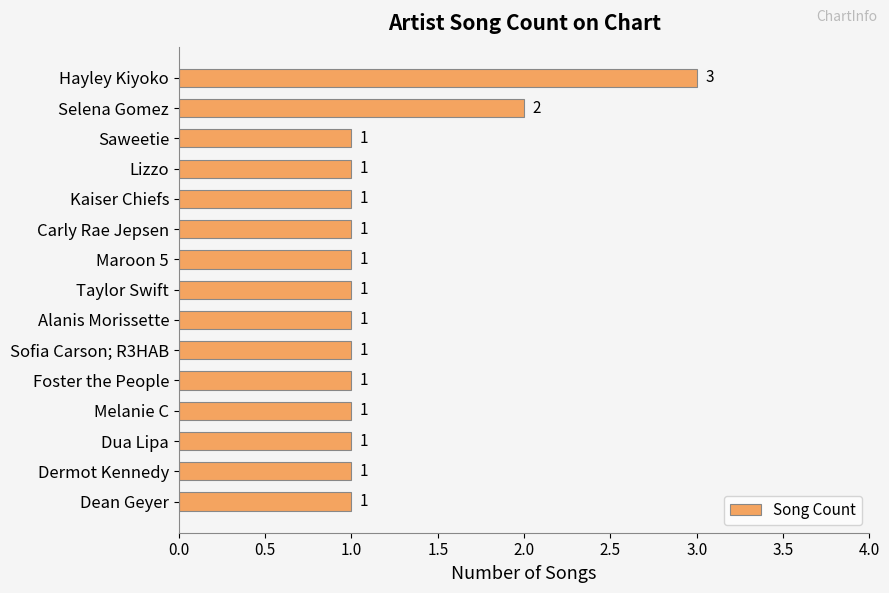

What is the maximum value shown in the chart?

3